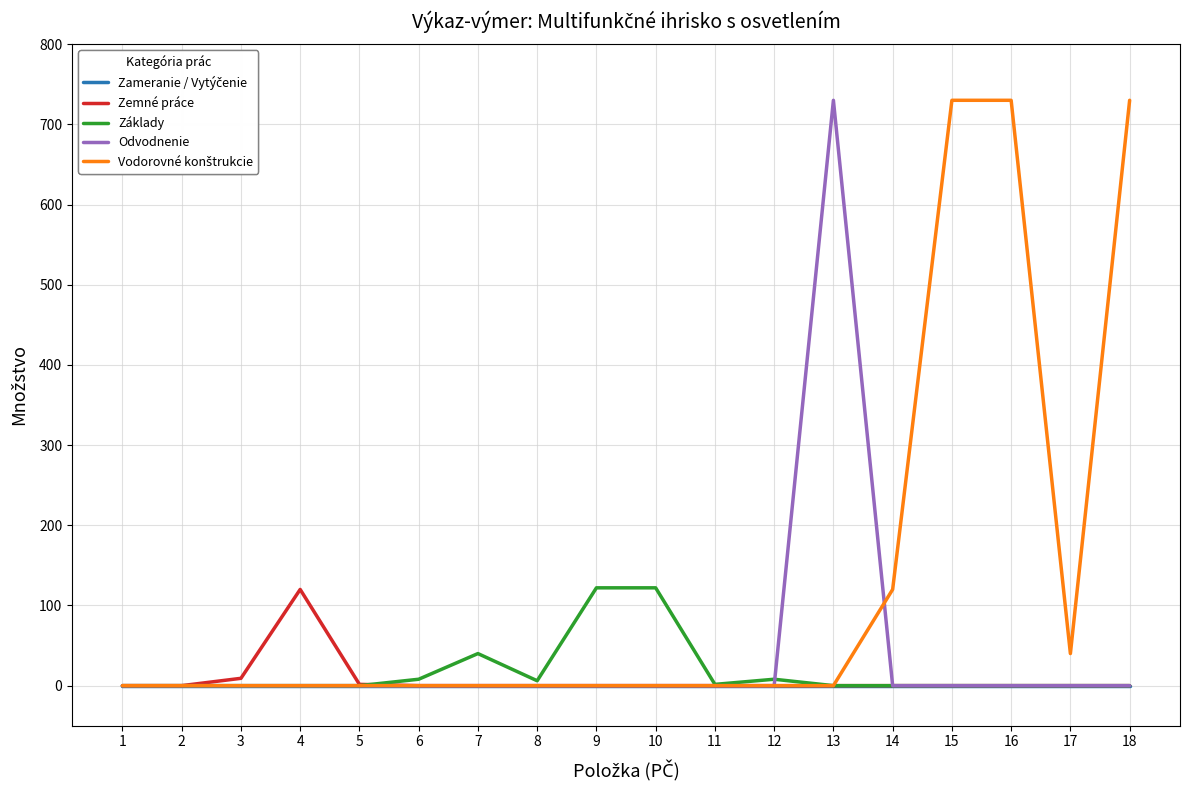

What is the total value across all series at 4?

120.0